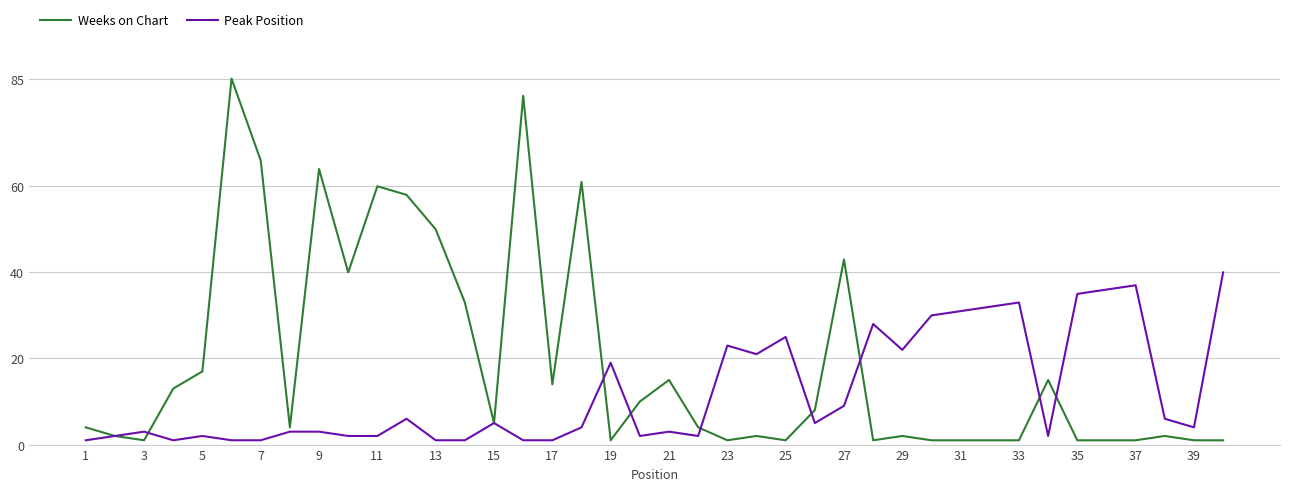

What is the highest value of the Peak Position series?

40